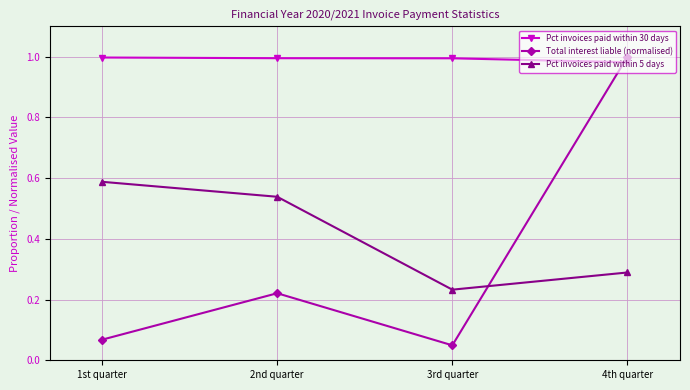

At 1st quarter, list the series in order from smallest to largest.

Total interest liable (normalised), Pct invoices paid within 5 days, Pct invoices paid within 30 days